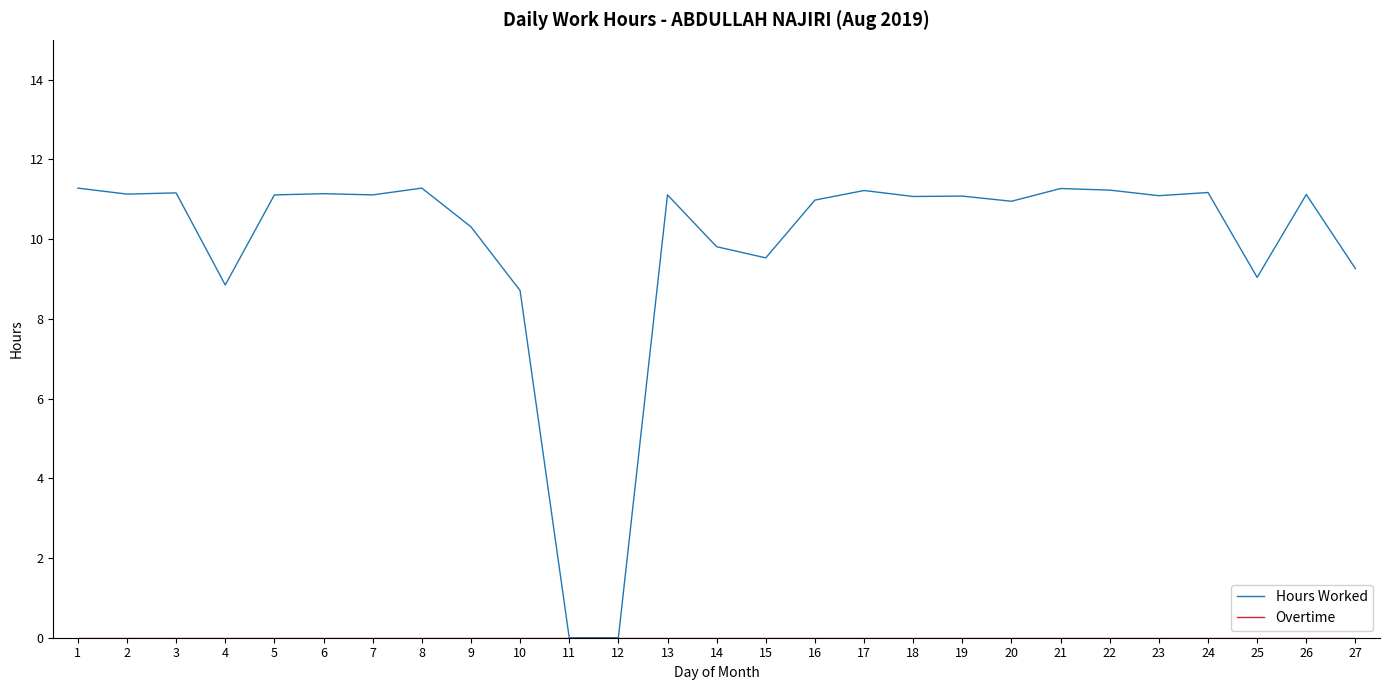

What is the spread (max minus min) of values at 8?

11.3